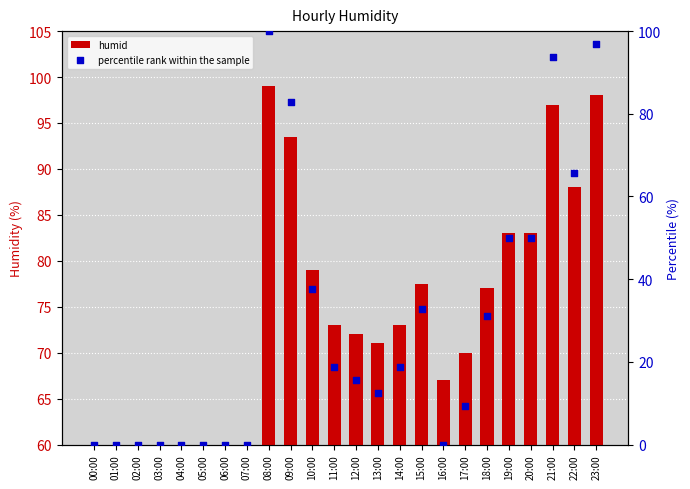

At which category is the sum across all series the highest?

08:00